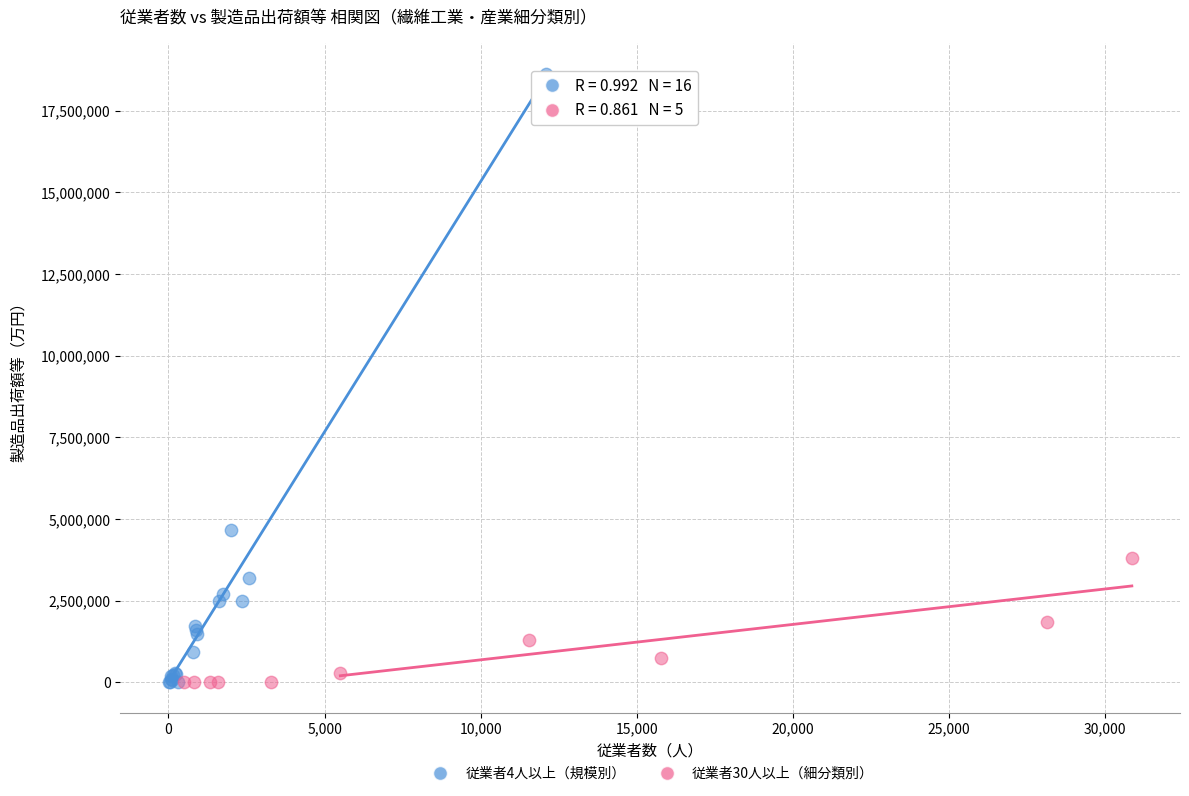

Which series has the widest spread of Y values?

従業者4人以上（規模別）